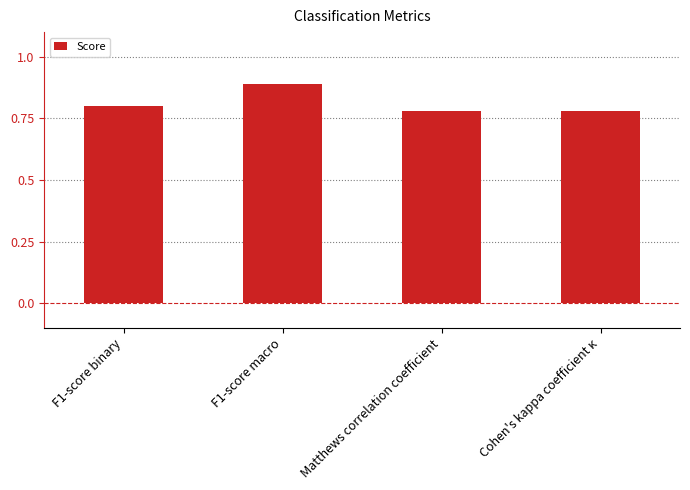

The chart shows a value of 0.4 at F1-score binary. True or false?

False